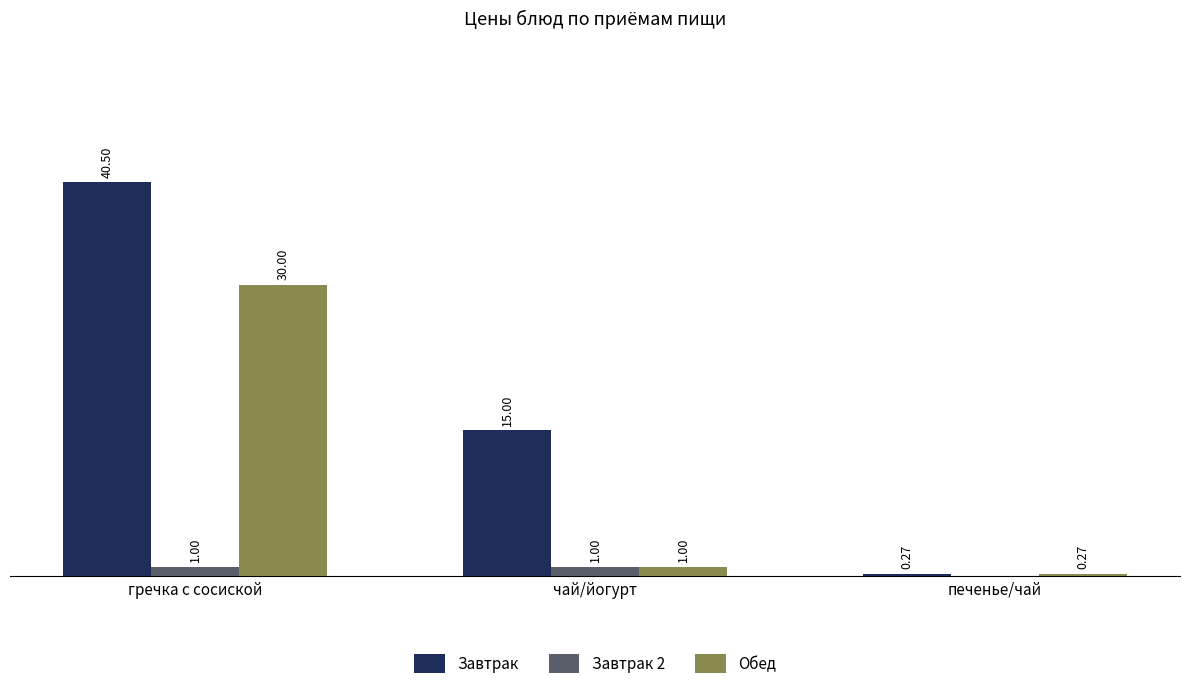

Which series has the largest total across all categories?

Завтрак